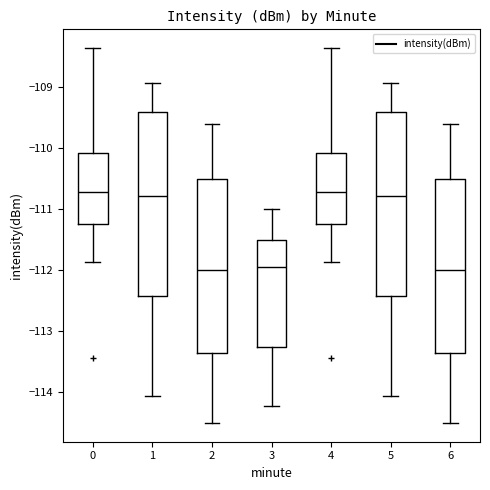

Reading left to right, read every box against the y-axis: the position of its median line, the range the box covers, and the ends of its whiskers. The values are not printed on the chart, so give them approximately, as read against the axis.

0: median -110.7, box -111.2 to -110.1, whiskers -111.9 to -108.4
1: median -110.8, box -112.4 to -109.4, whiskers -114.1 to -108.9
2: median -112.0, box -113.3 to -110.5, whiskers -114.5 to -109.6
3: median -111.9, box -113.3 to -111.5, whiskers -114.2 to -111.0
4: median -110.7, box -111.2 to -110.1, whiskers -111.9 to -108.4
5: median -110.8, box -112.4 to -109.4, whiskers -114.1 to -108.9
6: median -112.0, box -113.3 to -110.5, whiskers -114.5 to -109.6